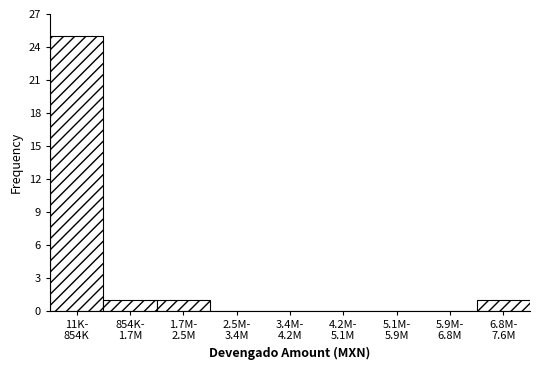

What is the sum of all values?

28